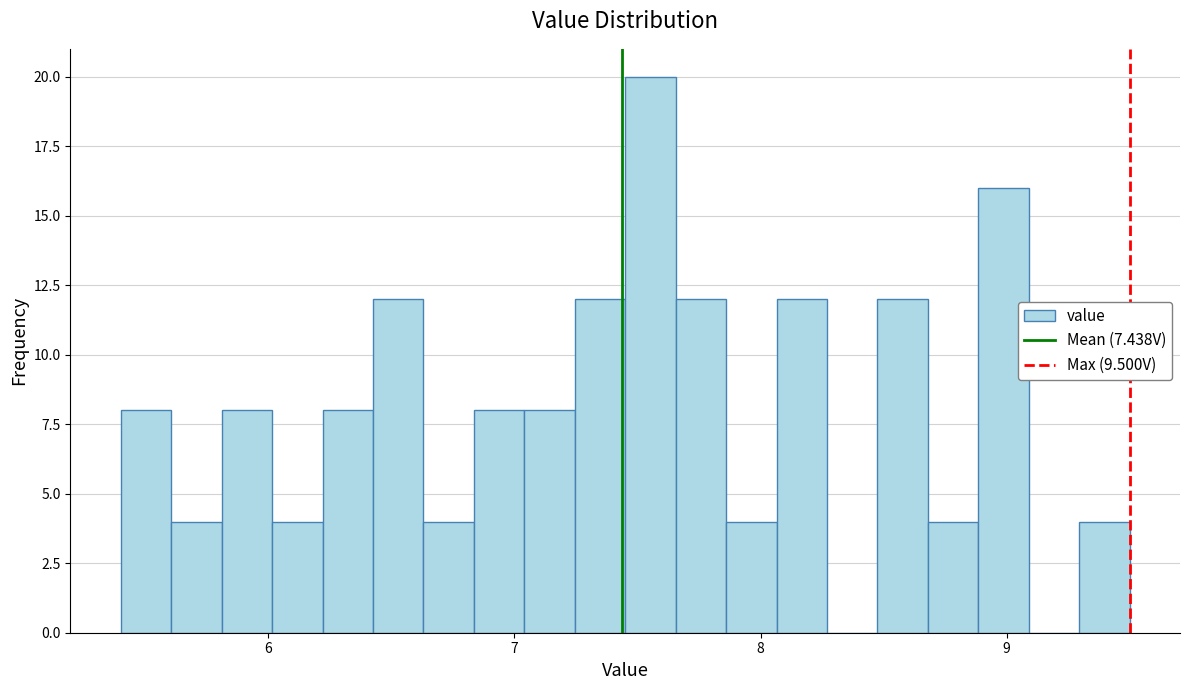

Read against the x-axis, roughly where is the centre of the tallest bar?

7.6